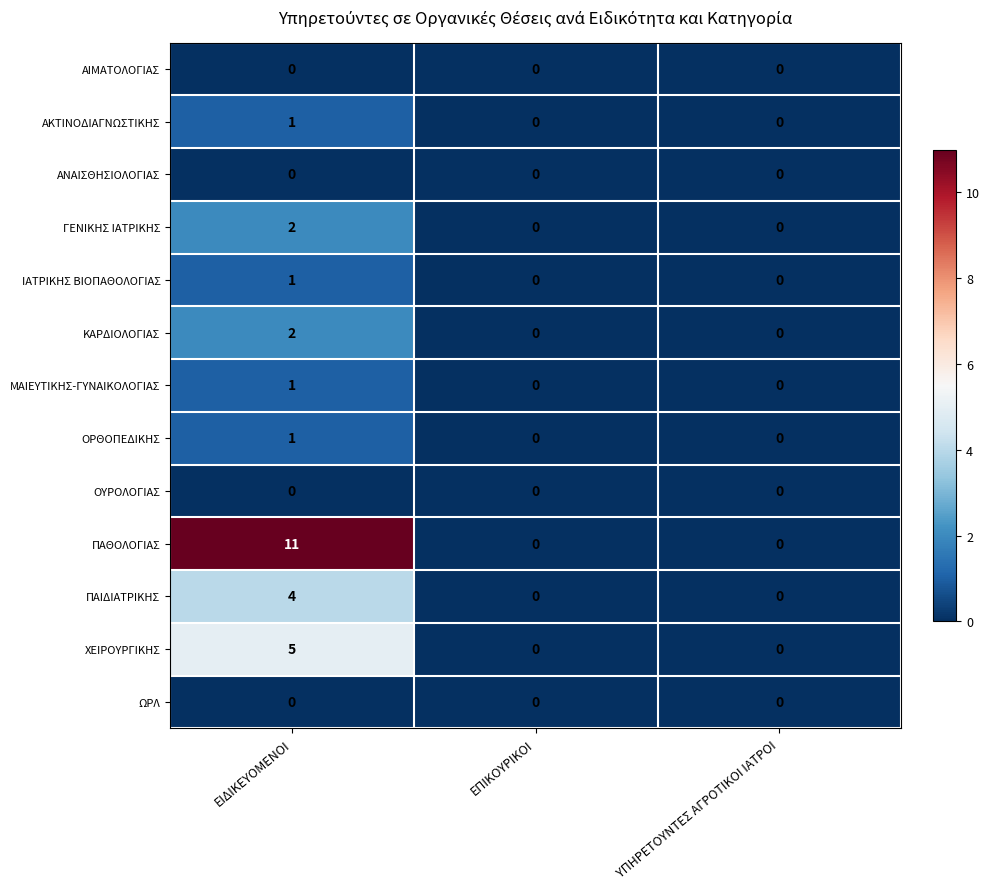

Which category has the highest value across all series?

ΕΙΔΙΚΕΥΟΜΕΝΟΙ